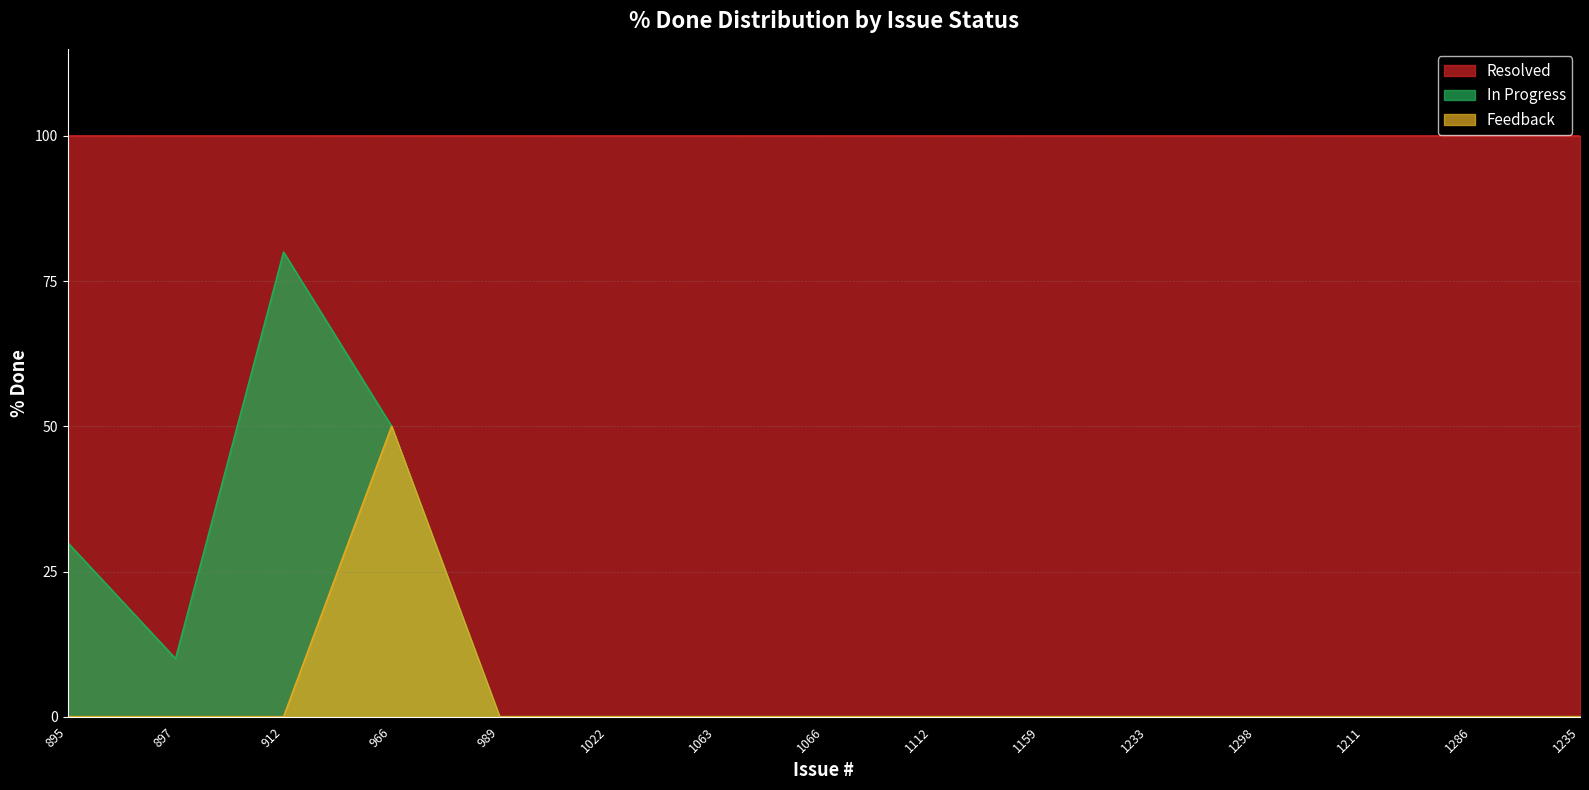

What is the sum of all Feedback values?

50